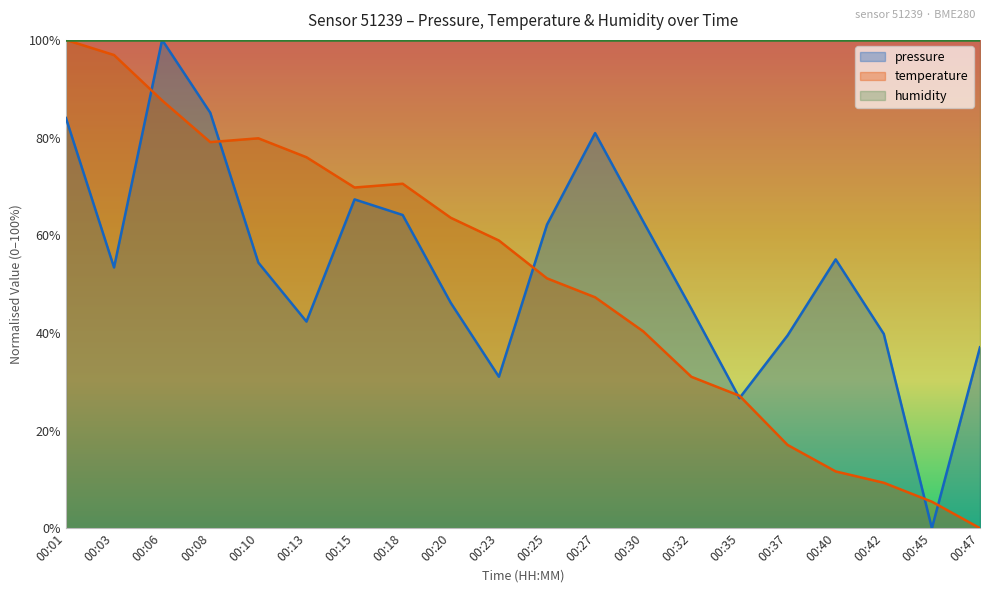

List the labels in order of pressure value, smallest first.

00:45, 00:35, 00:23, 00:47, 00:37, 00:42, 00:13, 00:32, 00:20, 00:03, 00:10, 00:40, 00:25, 00:30, 00:18, 00:15, 00:27, 00:01, 00:08, 00:06